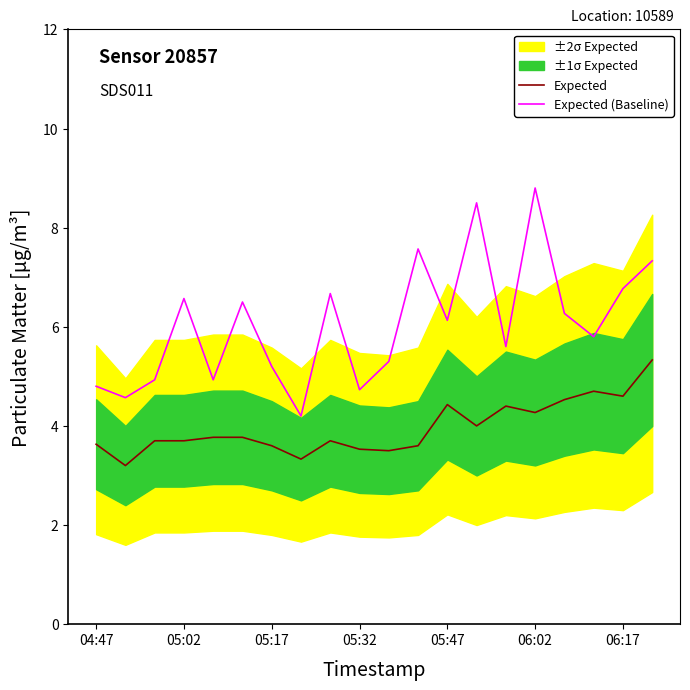

What is the sum of all Expected (Baseline) values?

121.2